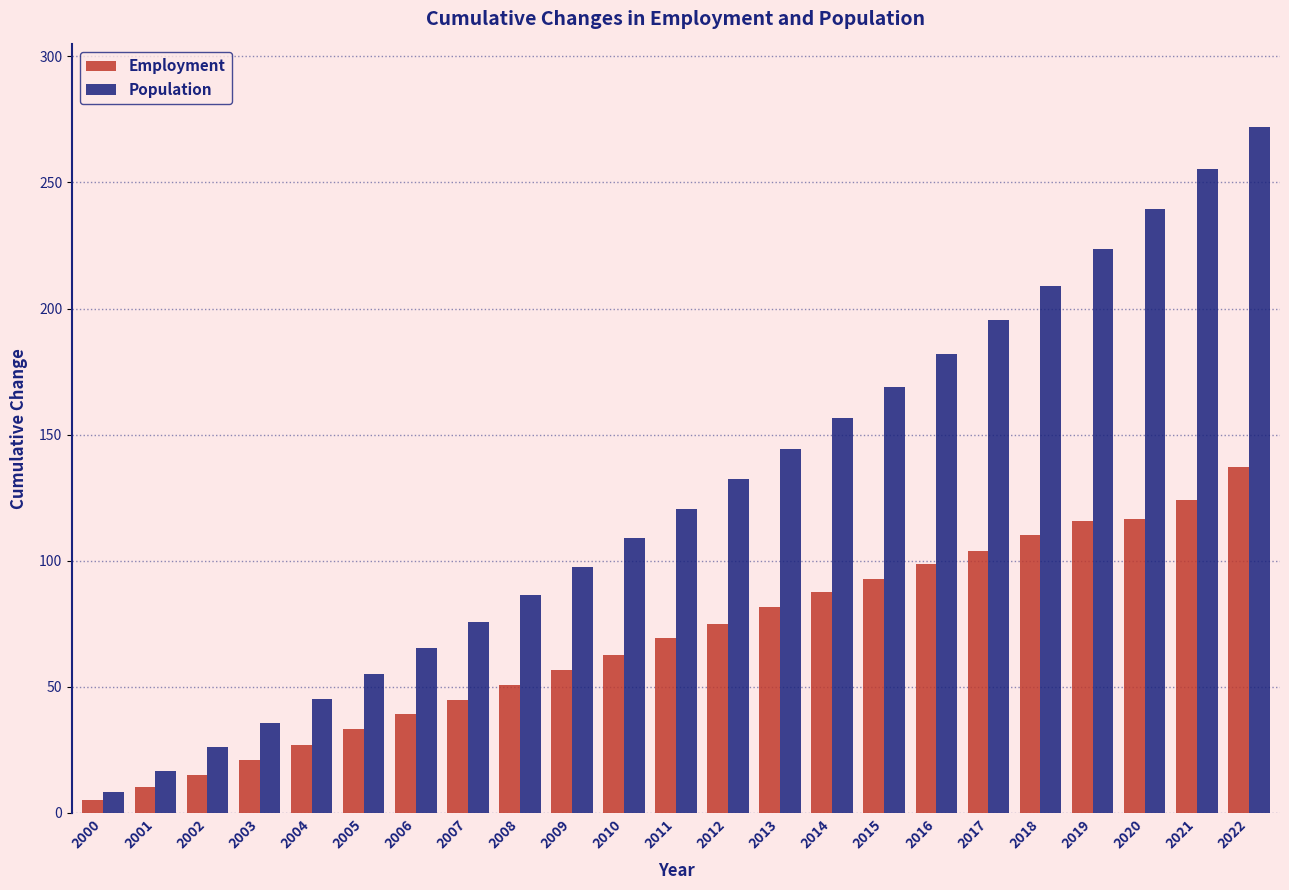

How many bars are there in total?

46